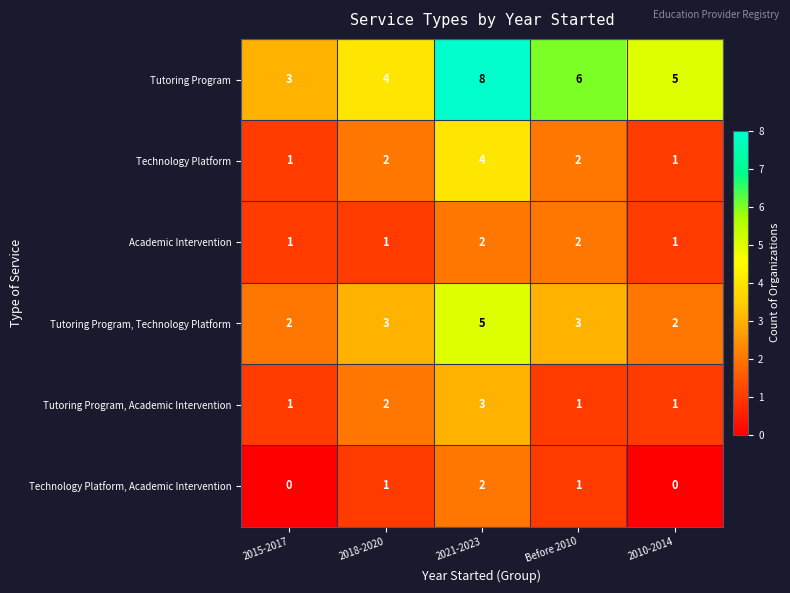

Which series has the largest total across all categories?

Tutoring Program